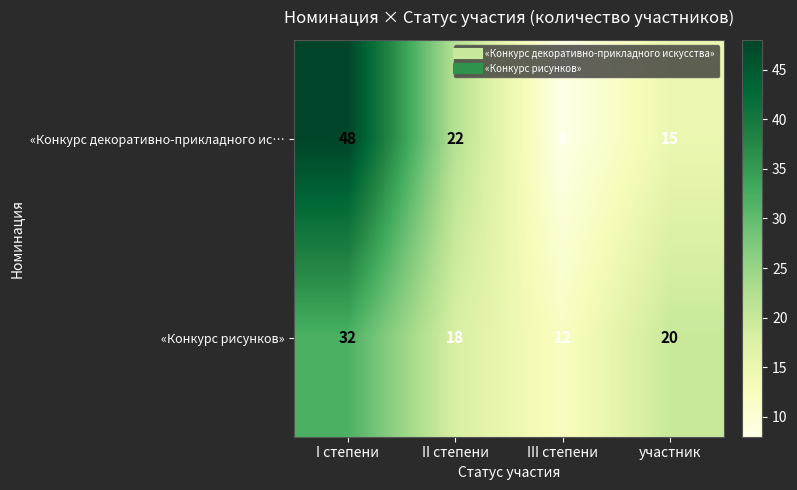

At which category is the sum across all series the highest?

I степени